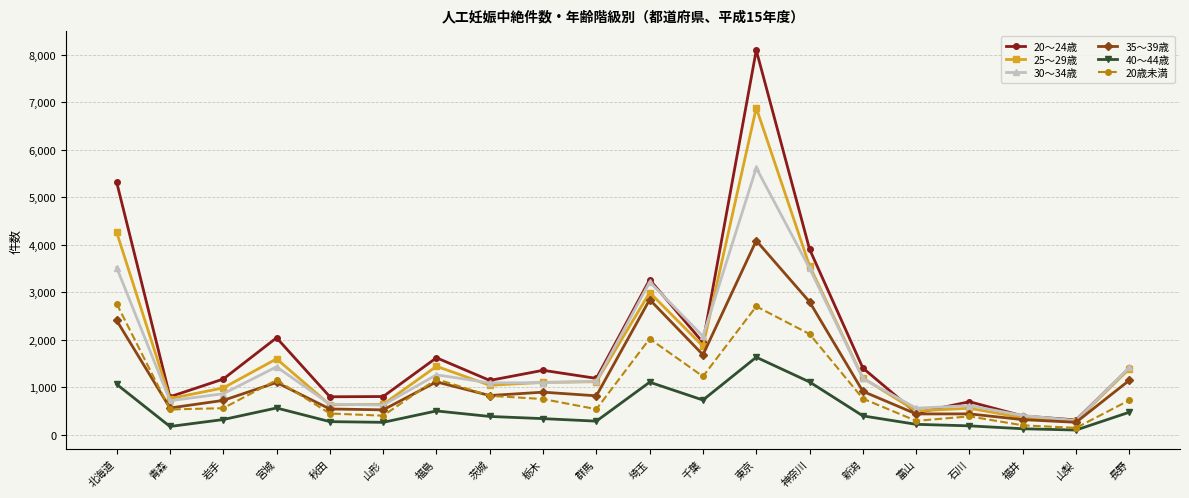

What is the spread (max minus min) of values at 石川?

508